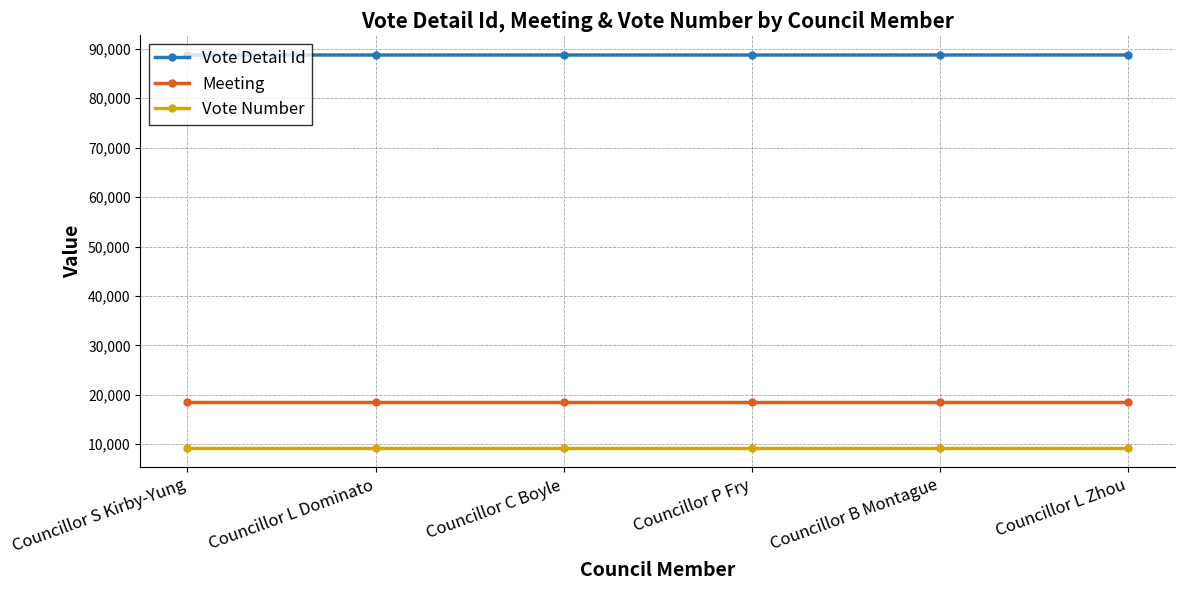

What position from the right is Councillor B Montague?

2